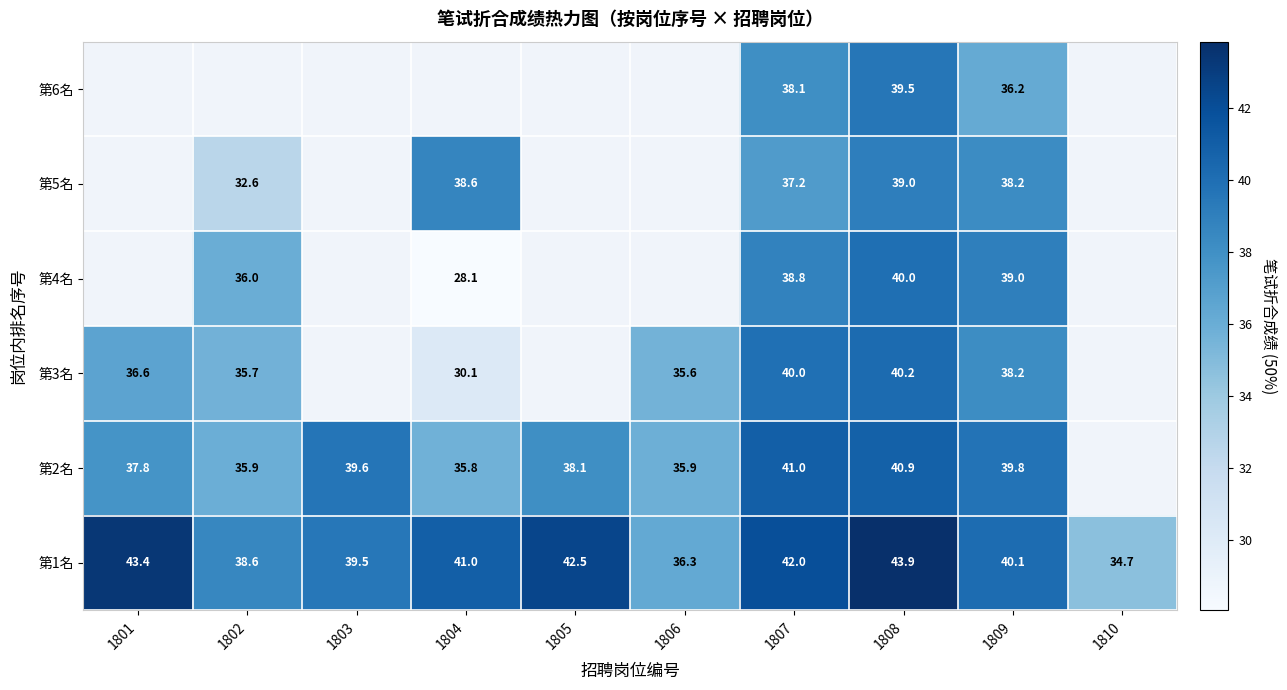

How many data points in 第1名 are less than 41?

5